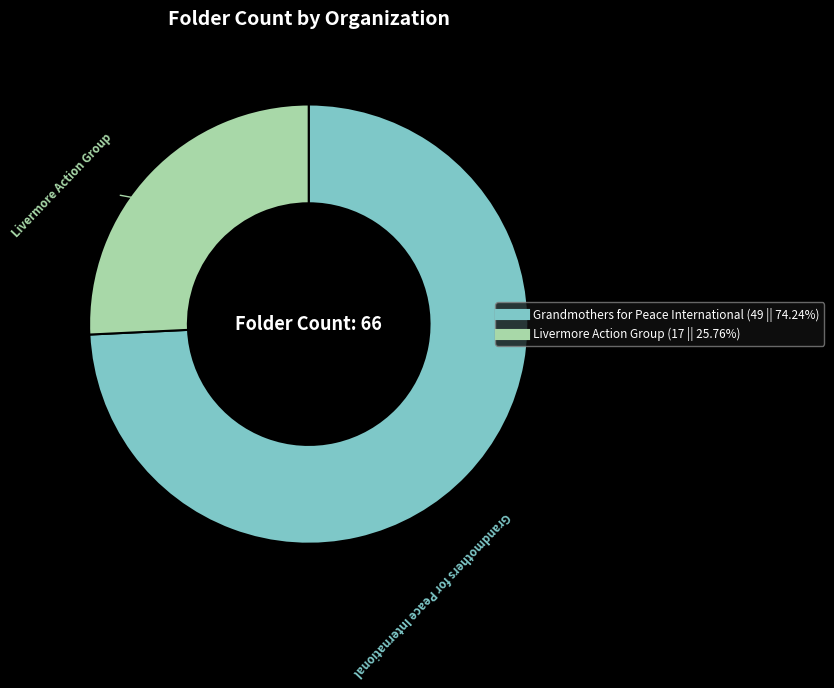

Which category accounts for the majority?

Grandmothers for Peace International